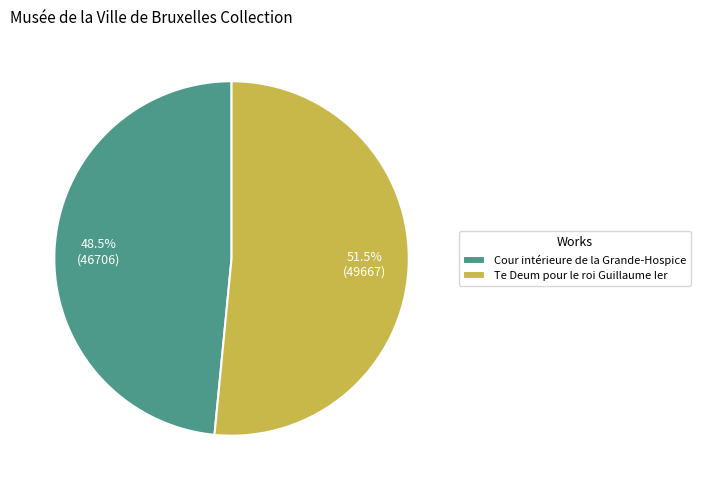

Rank the categories by value from highest to lowest.

Te Deum pour le roi Guillaume Ier, Cour intérieure de la Grande-Hospice